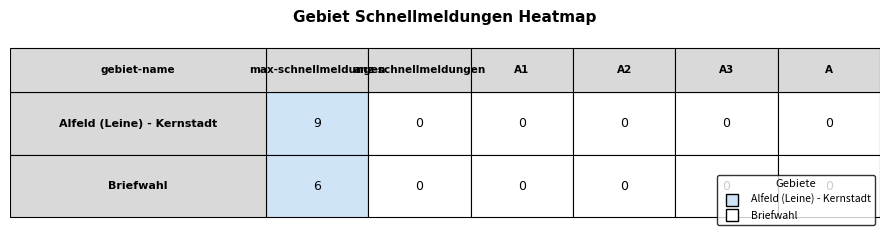

List the series in order of their overall mean, lowest first.

Briefwahl, Alfeld (Leine) - Kernstadt